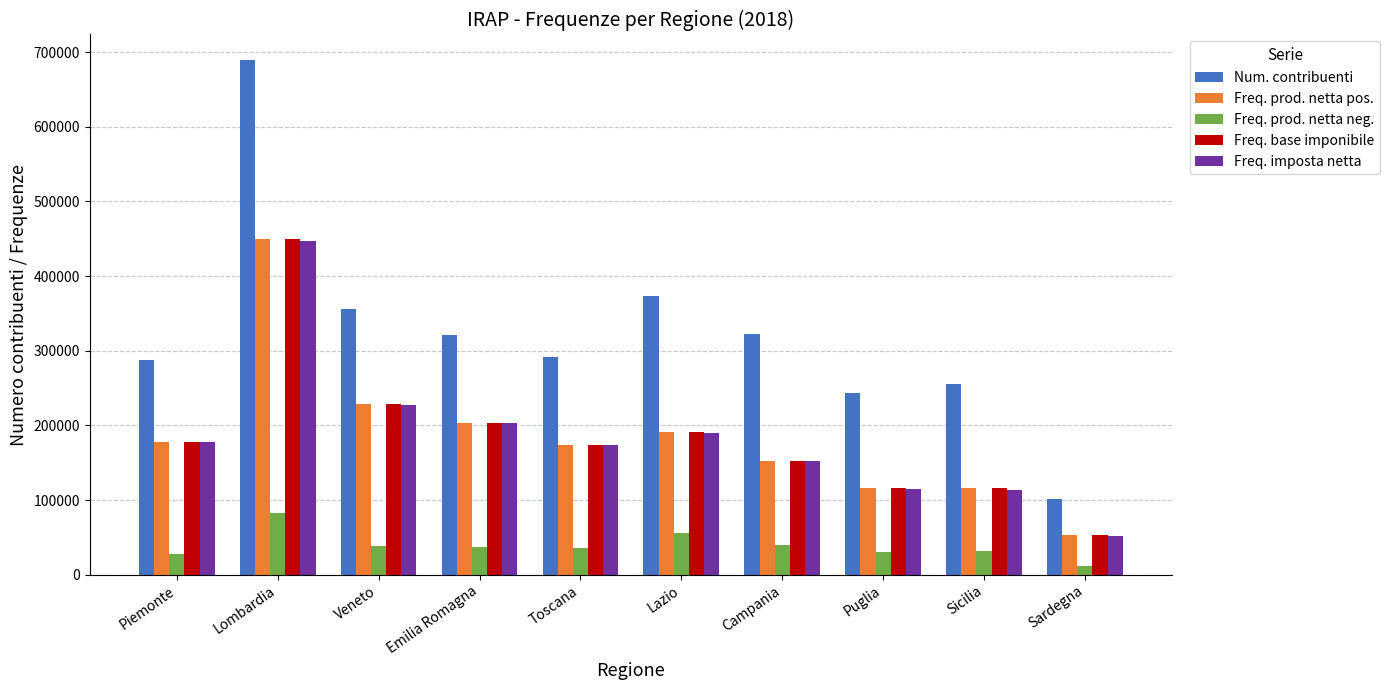

What is the value of the Num. contribuenti bar at the 2nd from the left?

689169